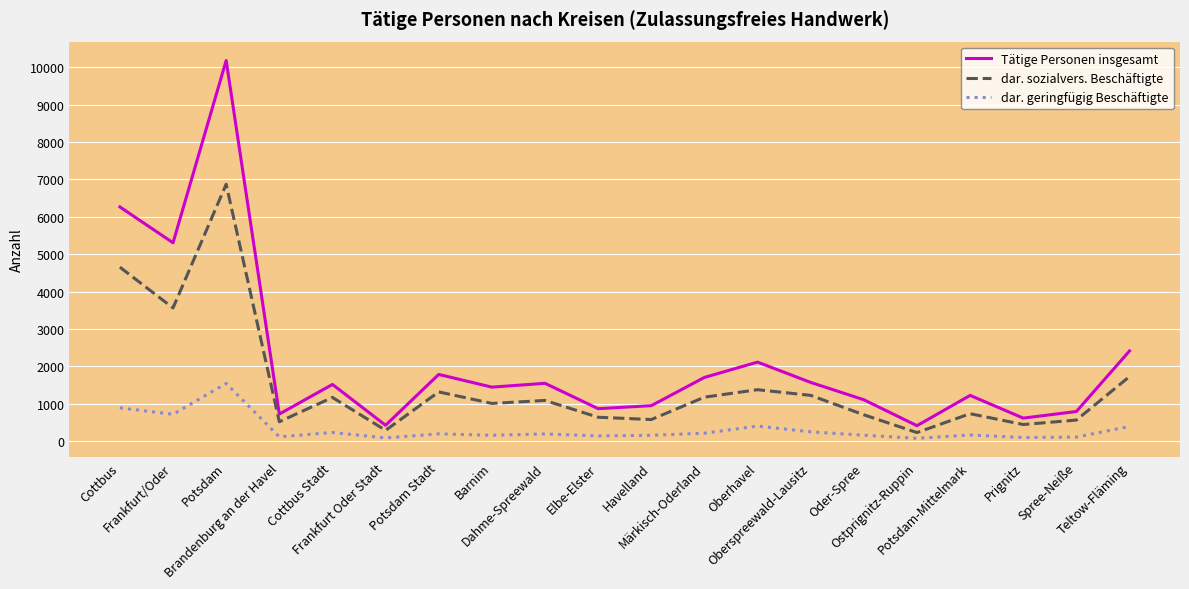

Is it true that Tätige Personen insgesamt equals 1541 at Dahme-Spreewald?

True